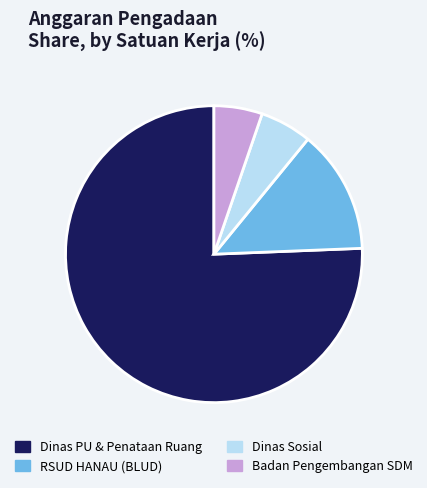

Is it true that Badan Pengembangan SDM is 11% of the pie?

False